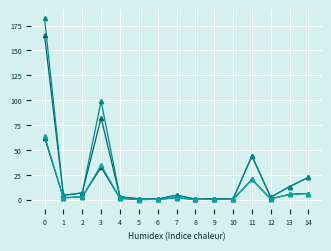

Is this an area chart (filled region under the line)?

No